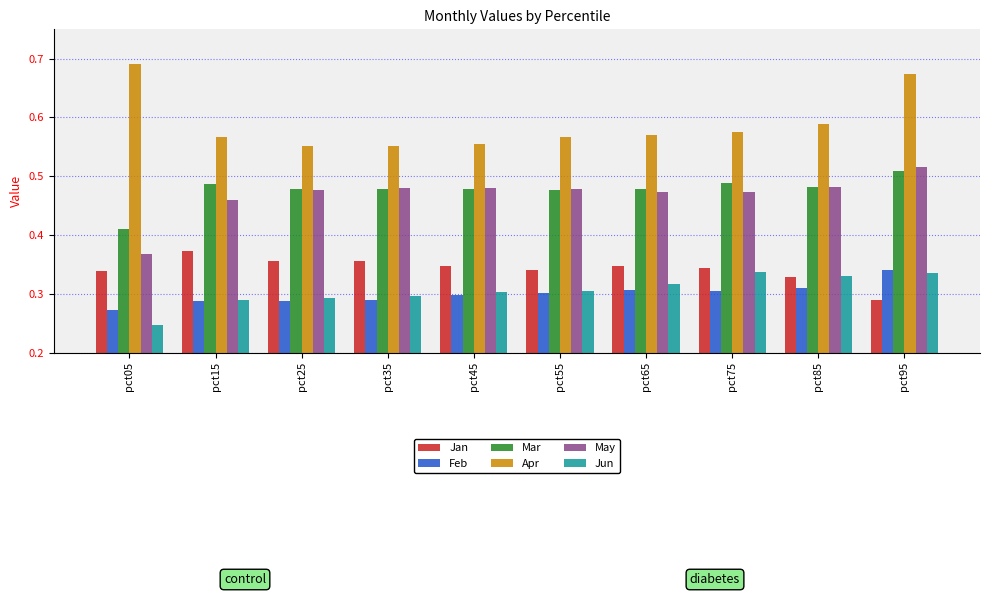

What are all the series names shown in the legend?

Jan, Feb, Mar, Apr, May, Jun